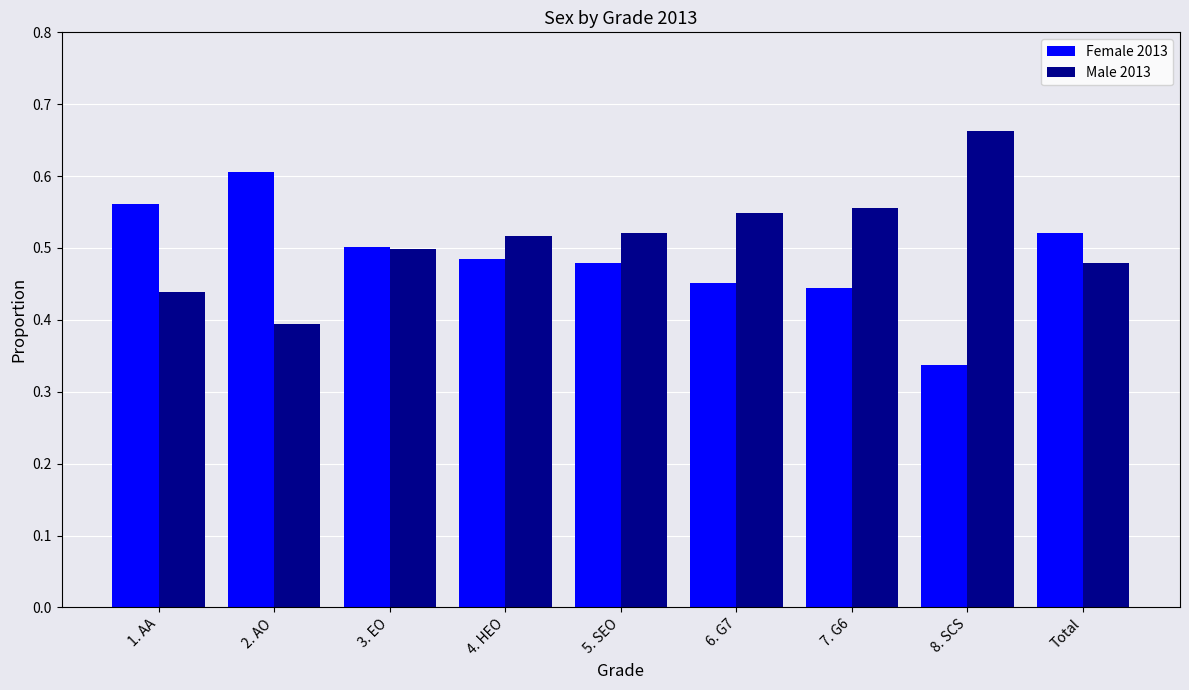

List the series in order of their overall mean, lowest first.

Female 2013, Male 2013